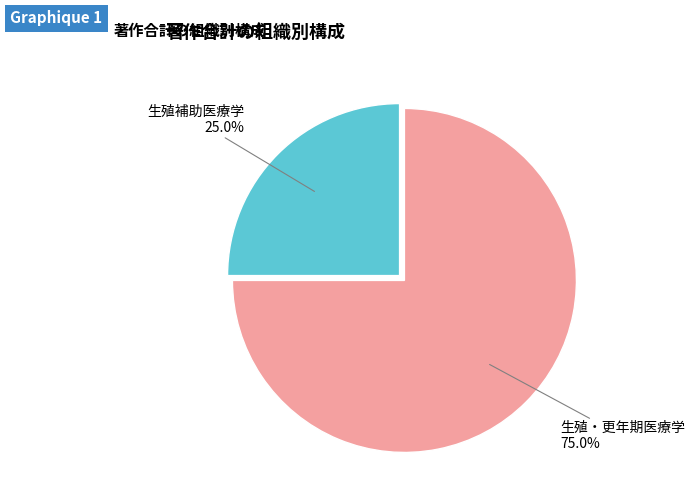

Which category has the smallest portion of the pie?

生殖補助医療学